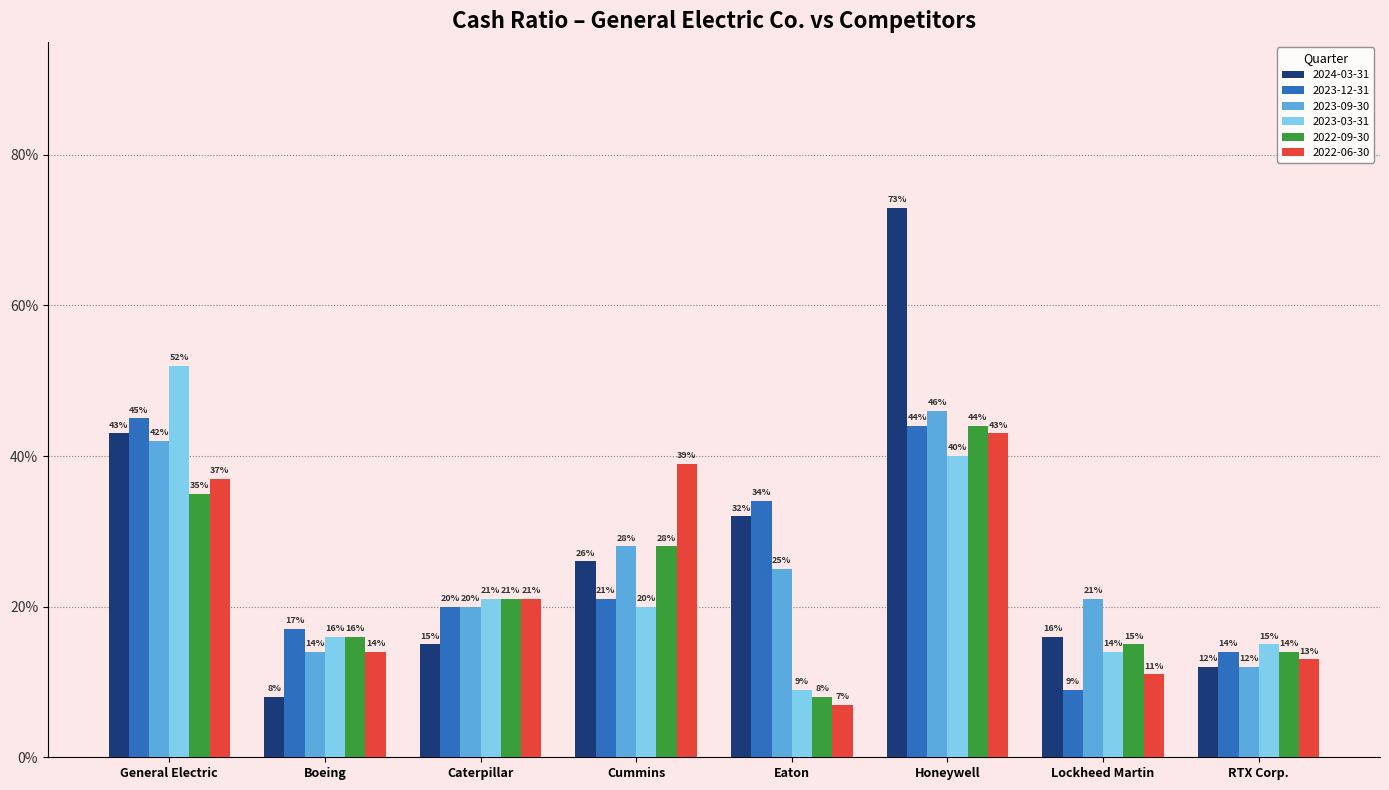

List the series in order of their peak value, highest first.

2024-03-31, 2023-03-31, 2023-09-30, 2023-12-31, 2022-09-30, 2022-06-30